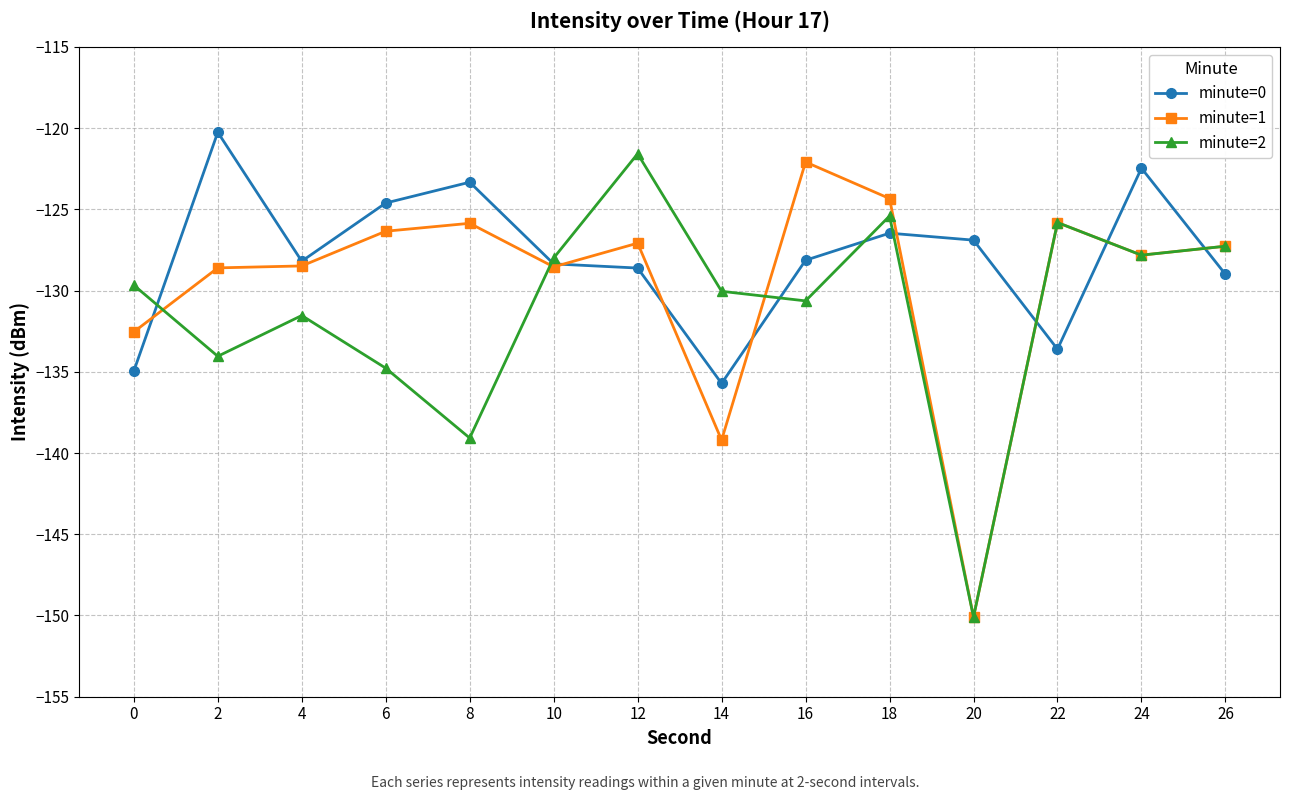

Does the chart have visible grid lines?

Yes